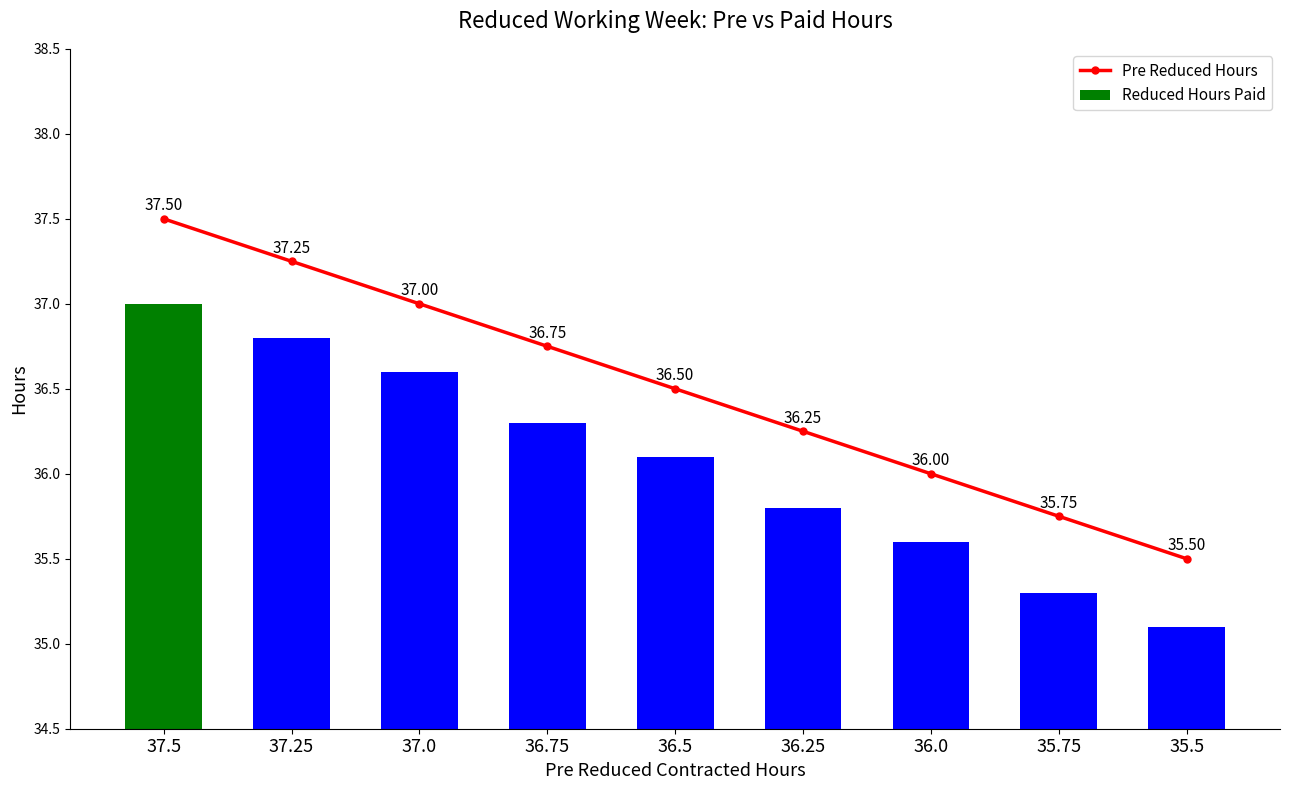

How many data points does each series have?

9